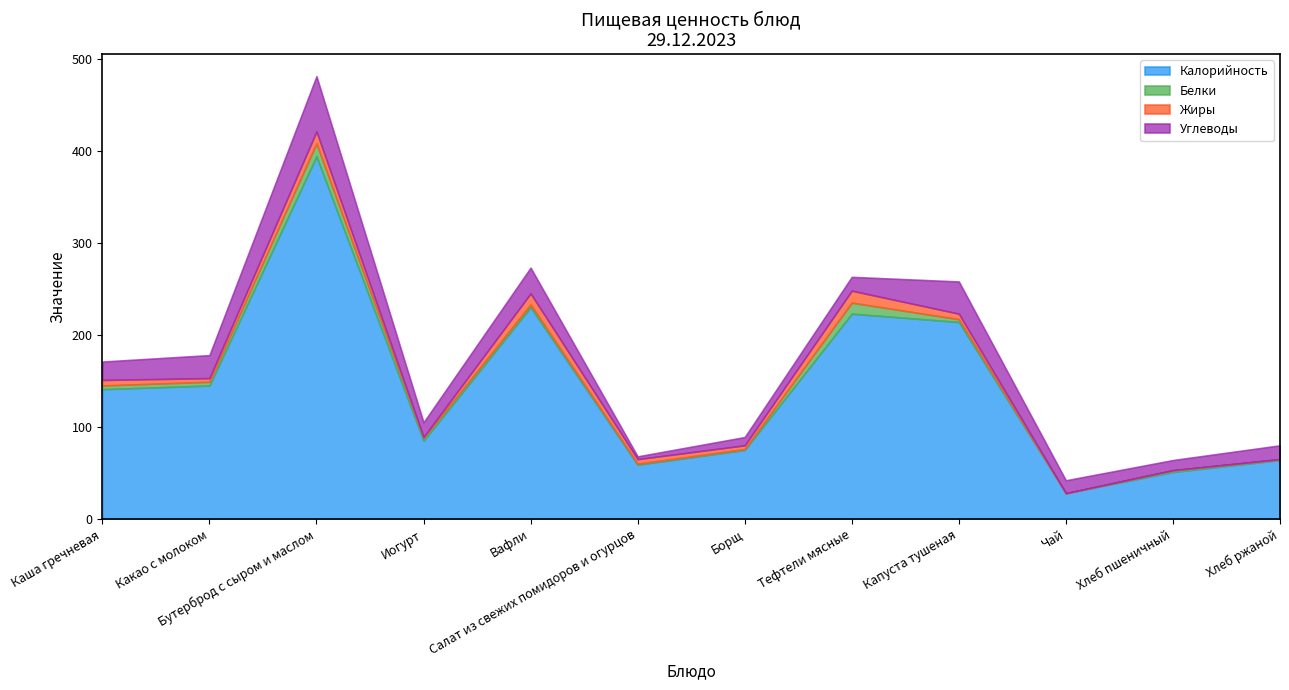

How many values in Жиры are above zero?

9